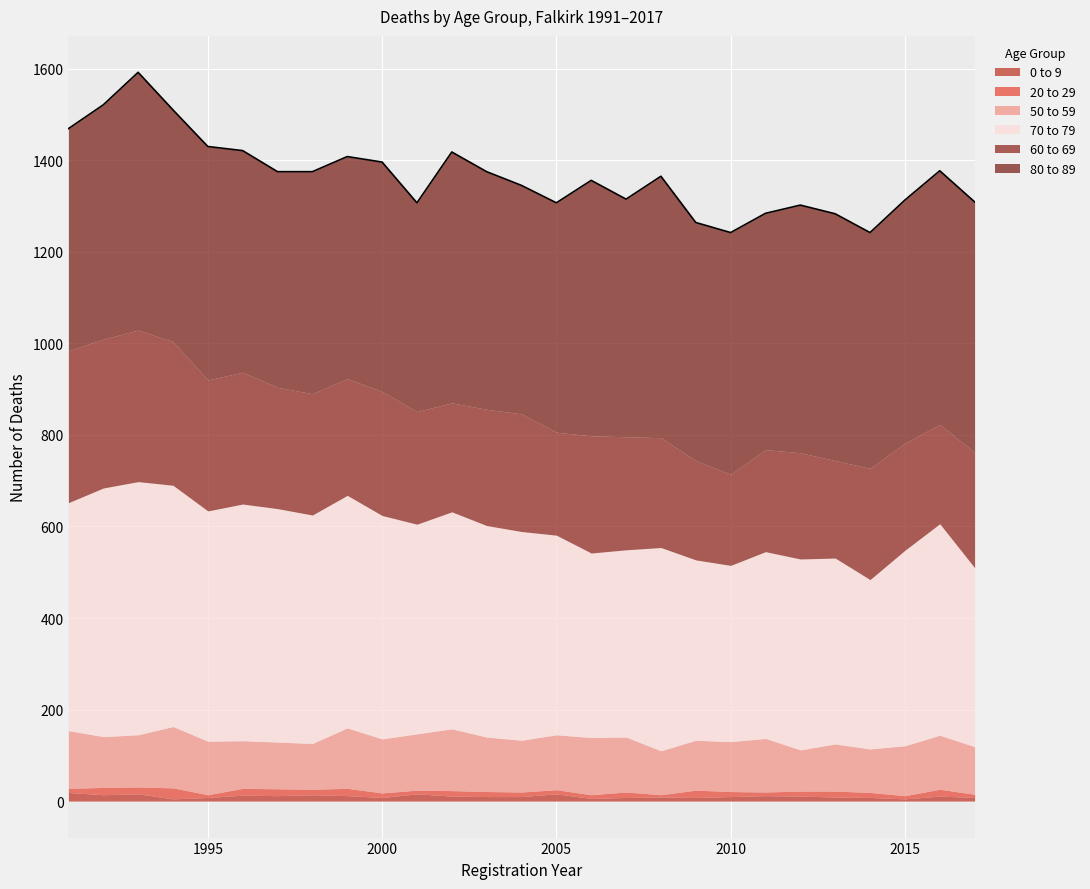

How many values in the 80 to 89 series are below 516?

13